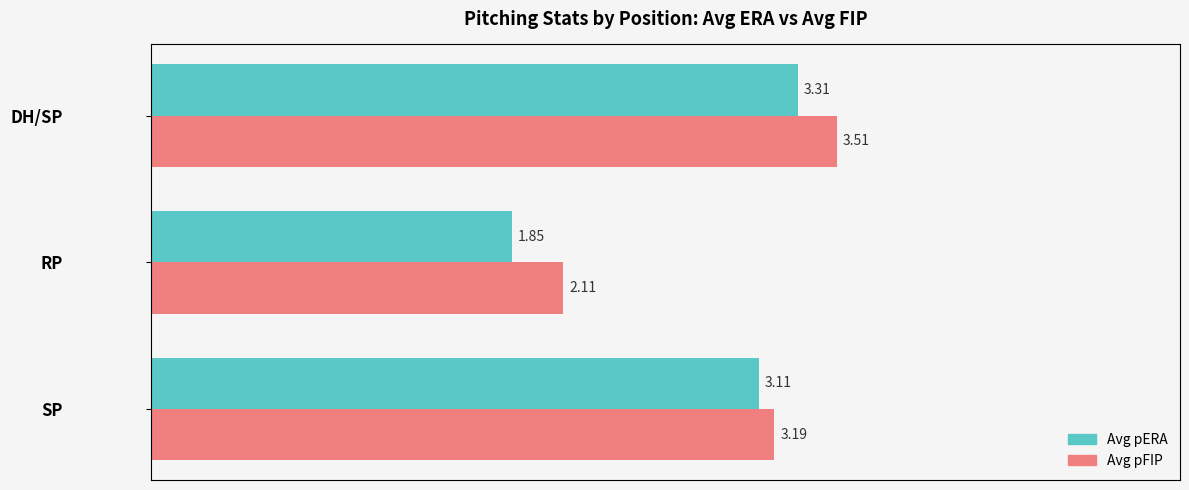

What is the sum of the Avg pFIP values at RP and SP?

5.3